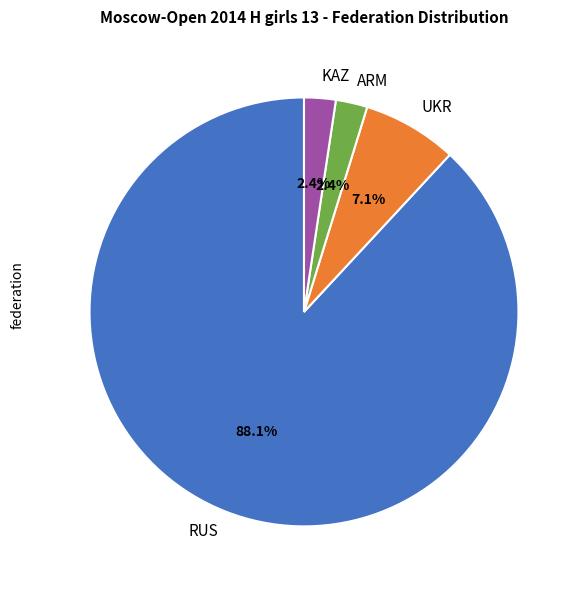

The UKR slice represents 7% of the pie. True or false?

True